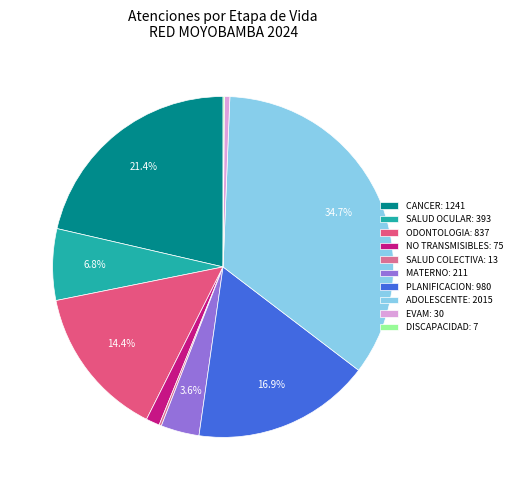

How many segments does this pie chart have?

10